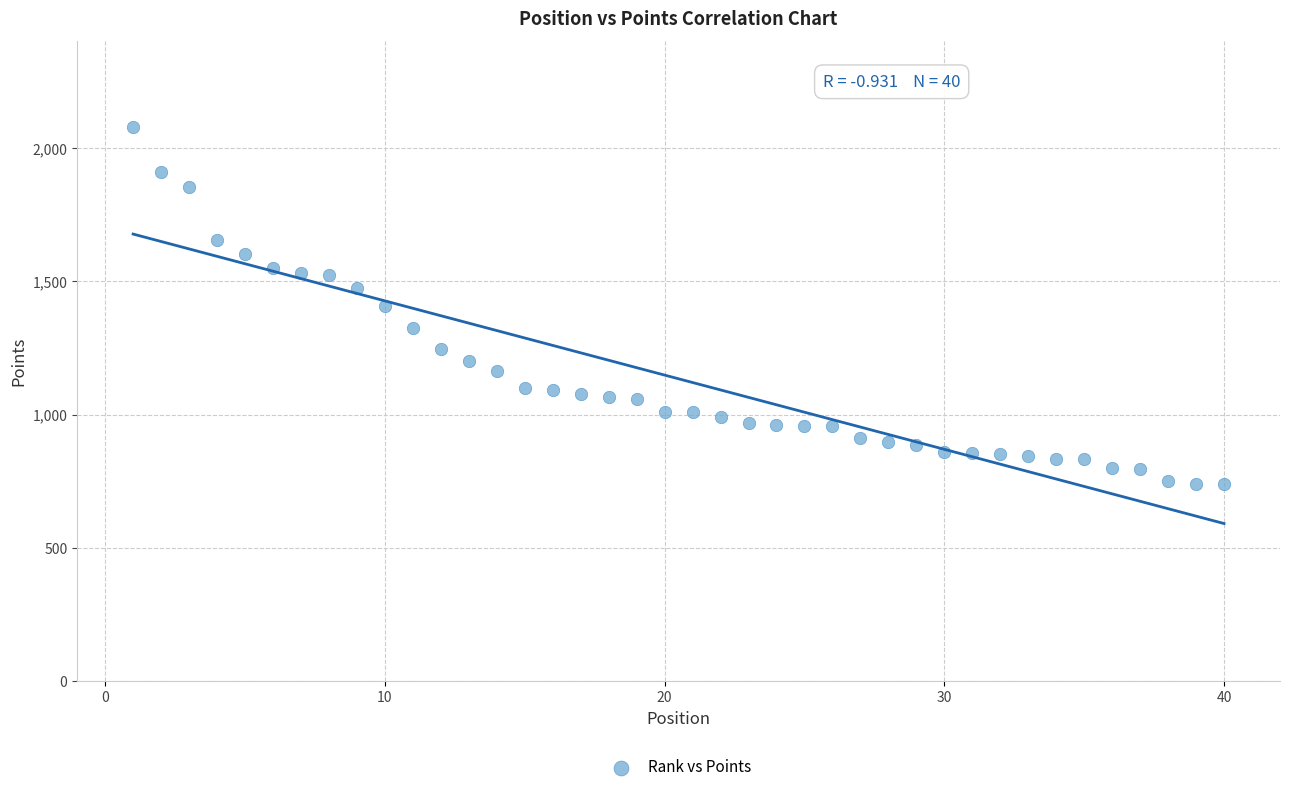

What is the range of Y values (max minus min)?

1340